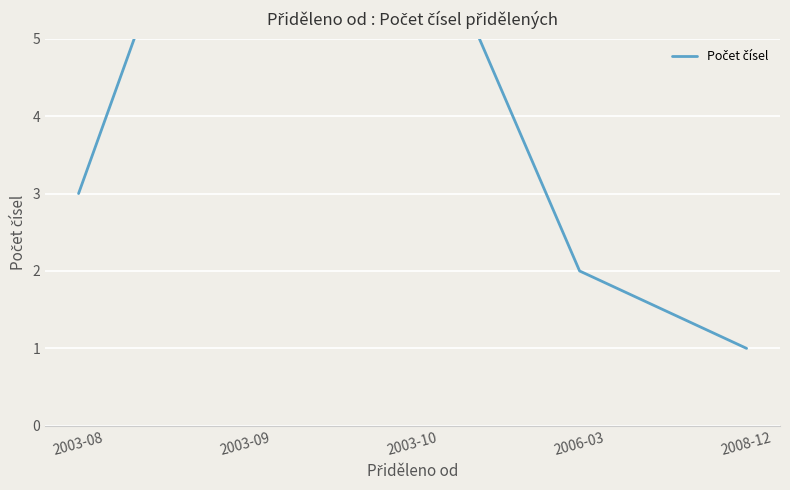

What is the label of the 2nd point from the right?

2006-03